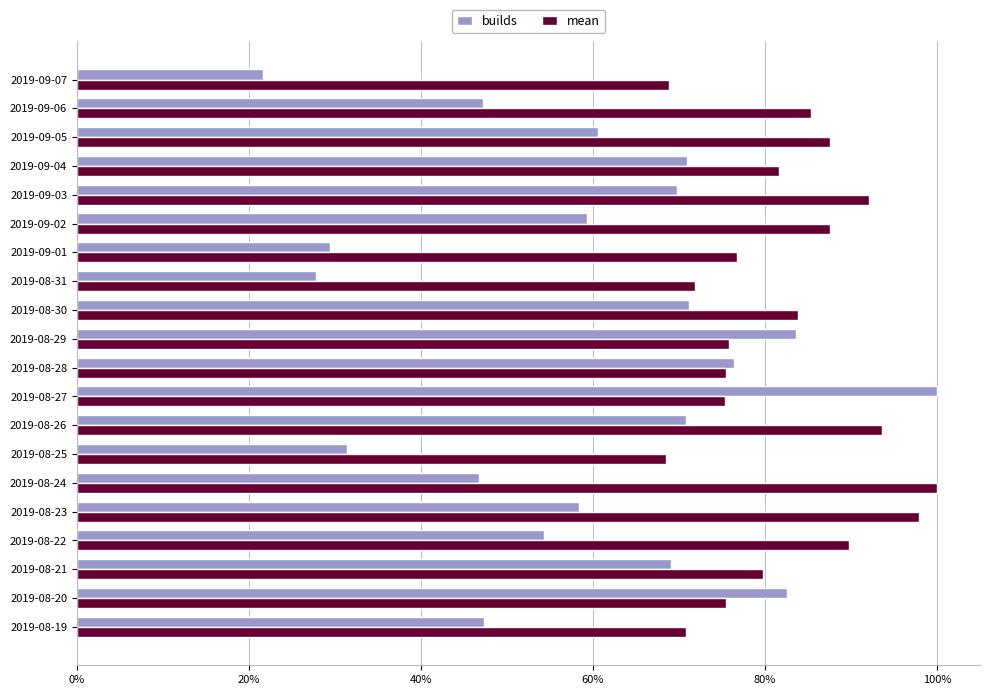

What are all the series names shown in the legend?

builds, mean